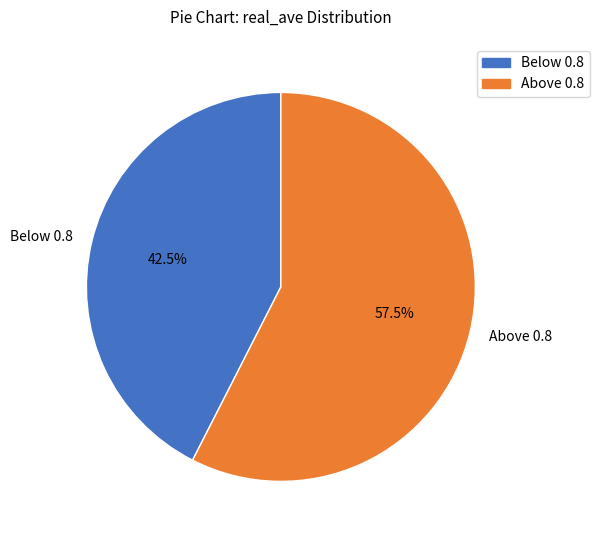

What percentage do Below 0.8 and Above 0.8 together represent?

100.0%